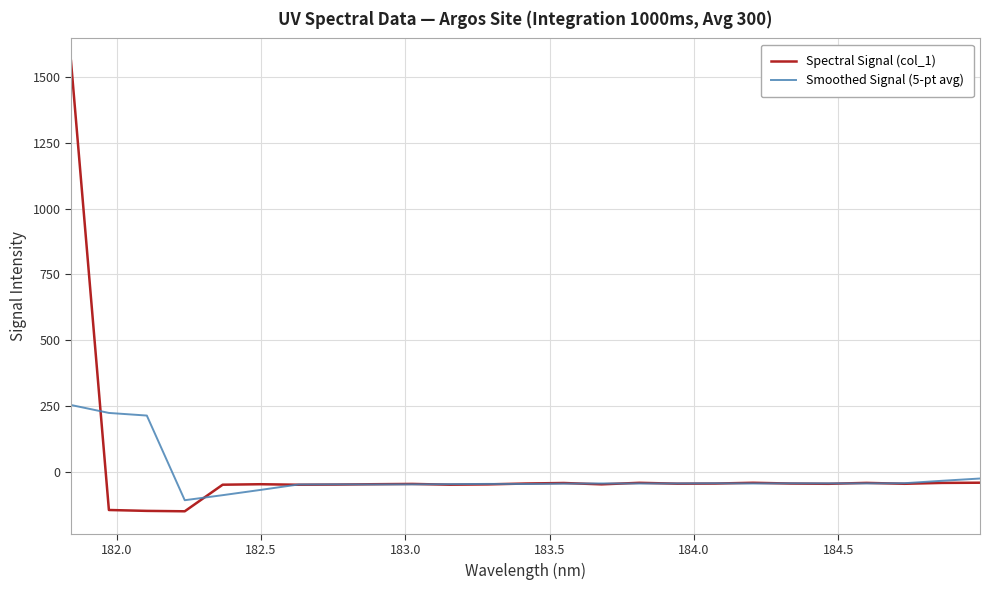

What is the lowest value of the Smoothed Signal (5-pt avg) series?

-108.8